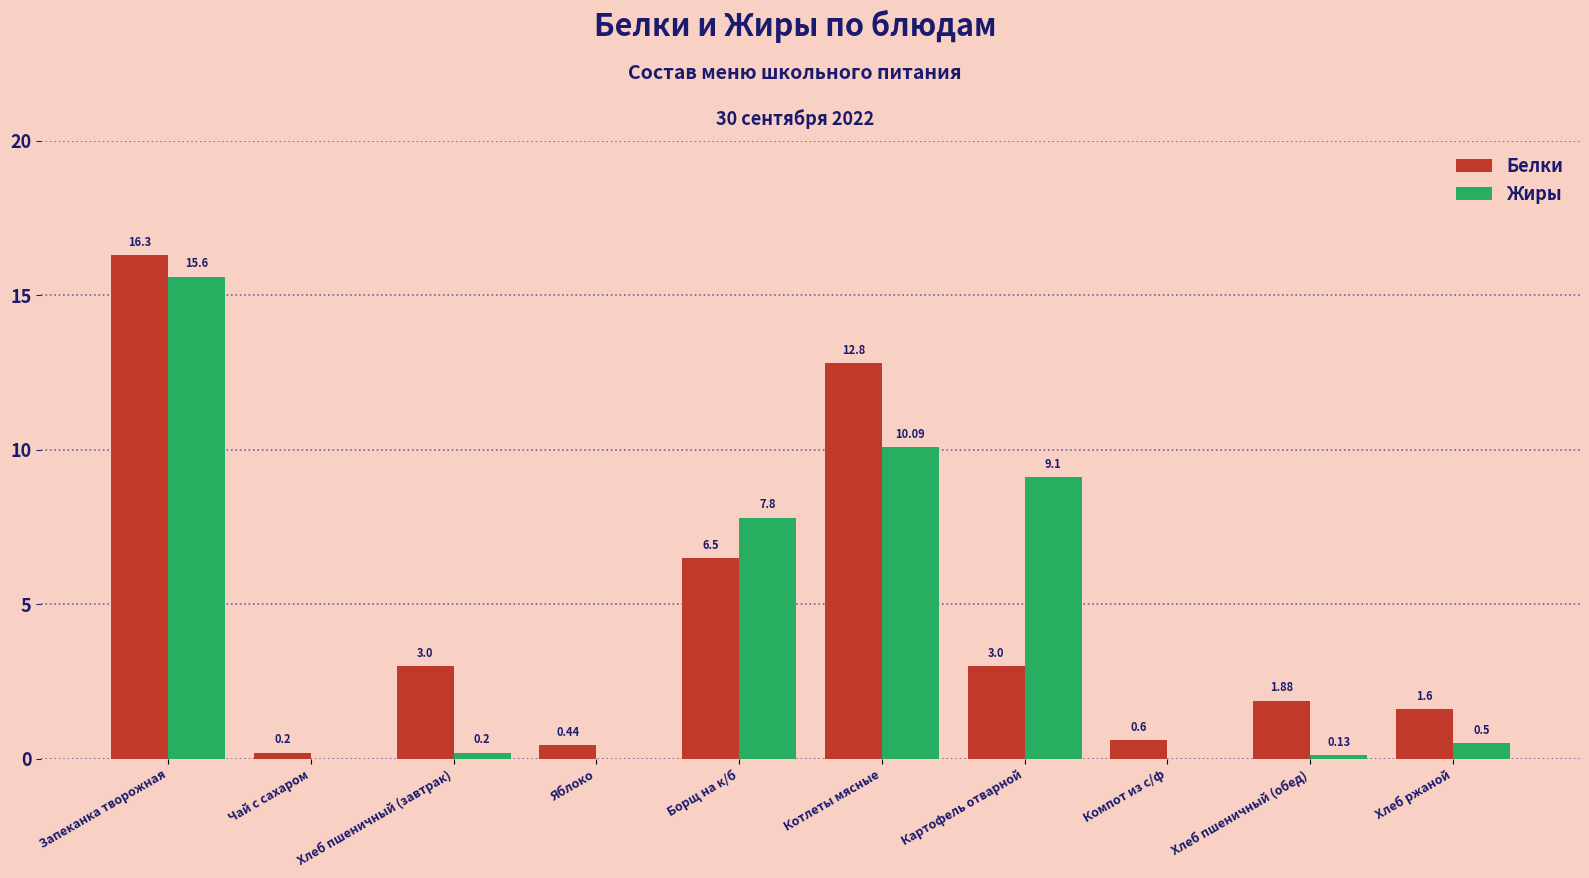

What is the total value across all series at Хлеб пшеничный (завтрак)?

3.2